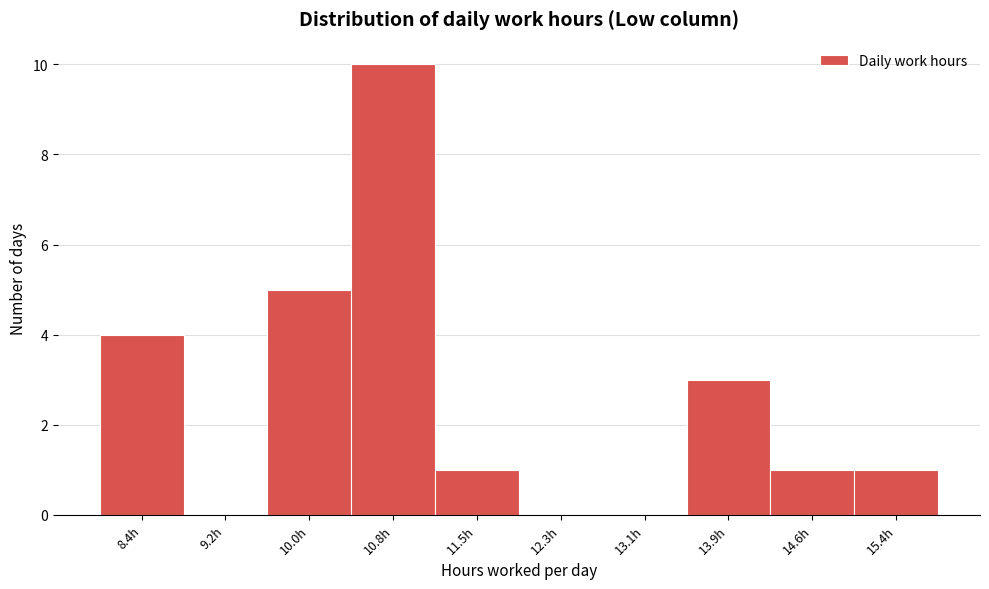

Reading left to right, list all the values displayed in this chart.

8.4h=4	9.2h=0	10.0h=5	10.8h=10	11.5h=1	12.3h=0	13.1h=0	13.9h=3	14.6h=1	15.4h=1